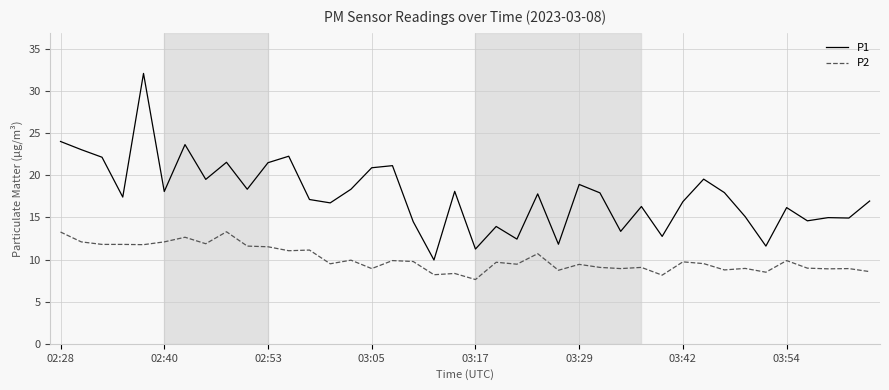

What is the difference between the maximum and minimum values in the P2 series?

5.7